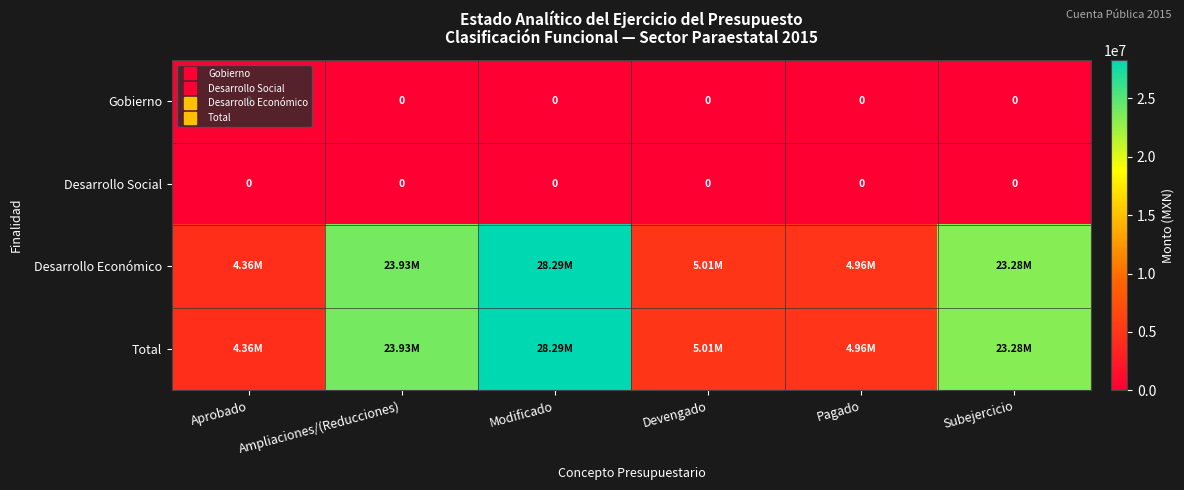

Which category has the lowest value in the Gobierno series?

Aprobado